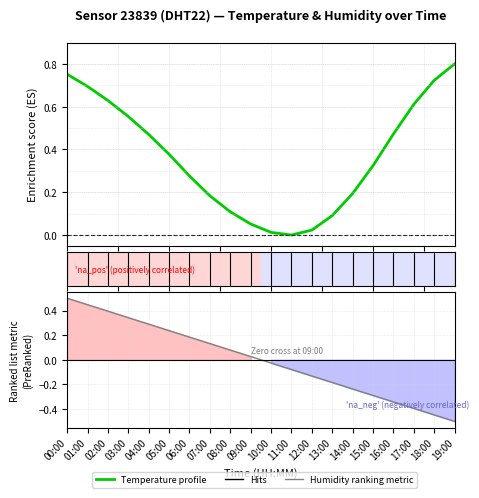

Which category has the lowest value across all series?

19:00